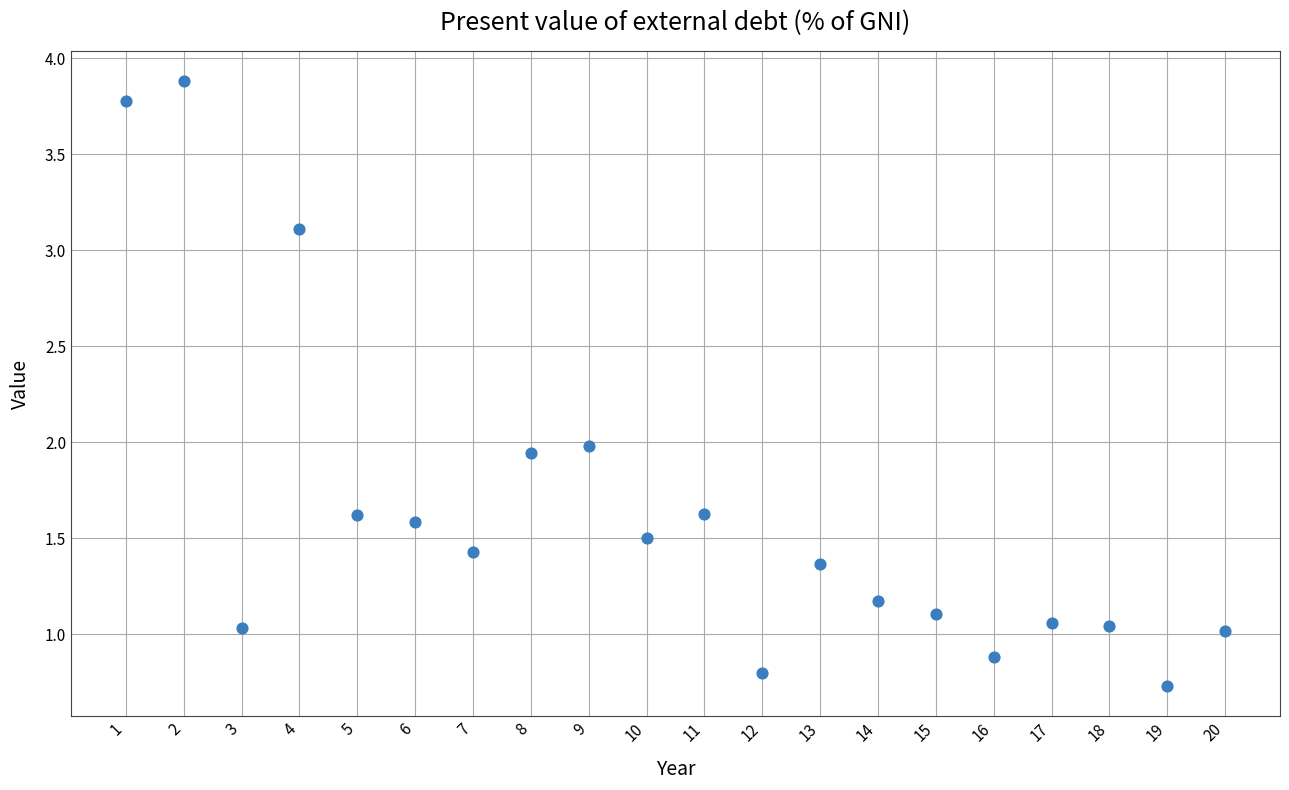

What is the range of Y values (max minus min)?

3.2